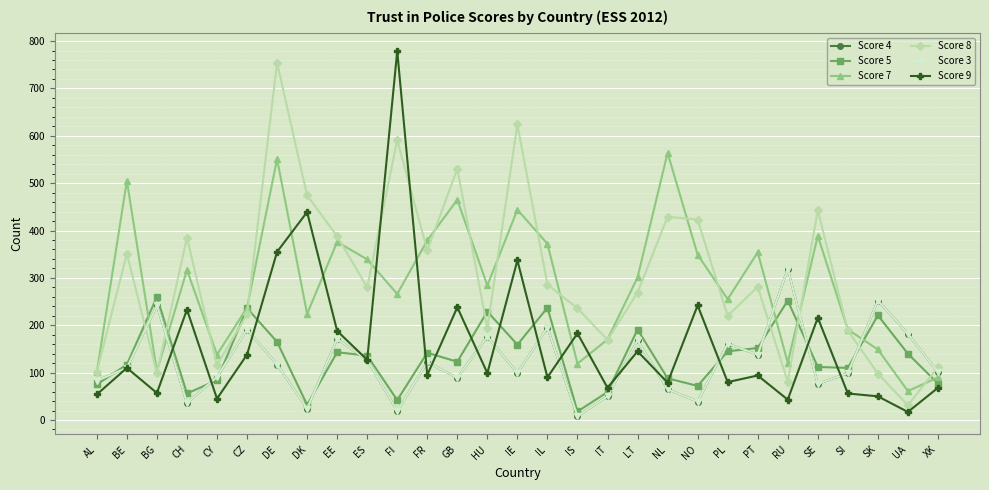

How many times do Score 5 and Score 7 cross each other?

6